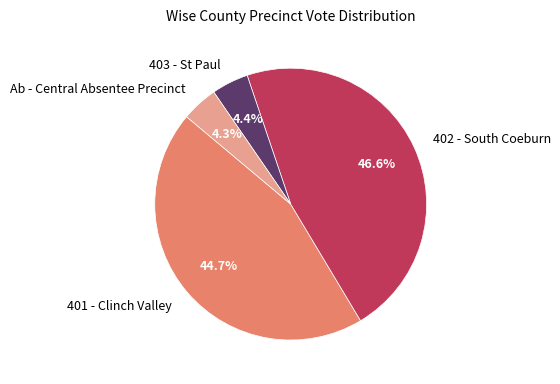

To the nearest percent, what is the average slice percentage?

25%